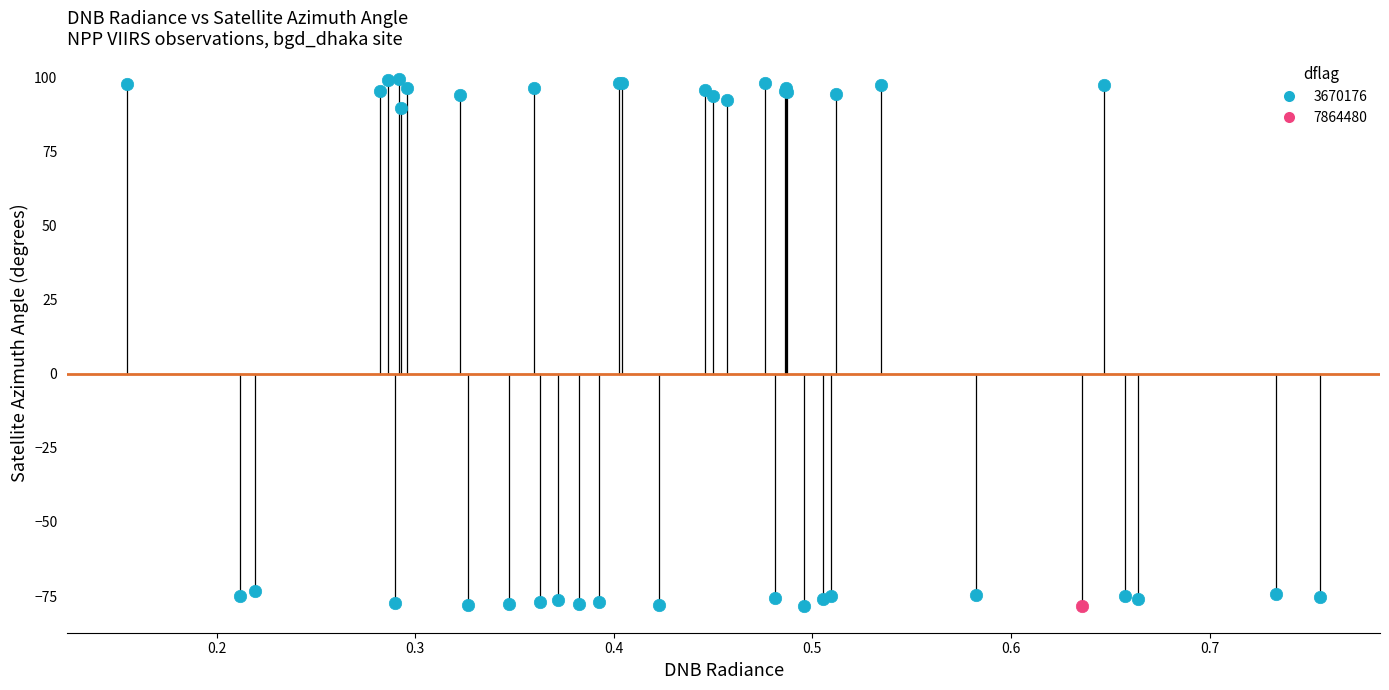

Which series reaches the maximum Y coordinate?

3670176